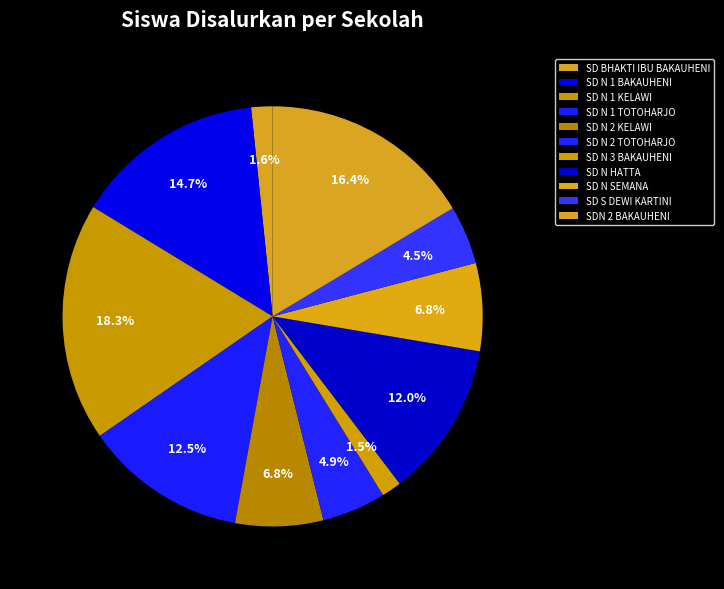

What is the total percentage of SD N 2 TOTOHARJO and SD N 1 TOTOHARJO?

17.4%